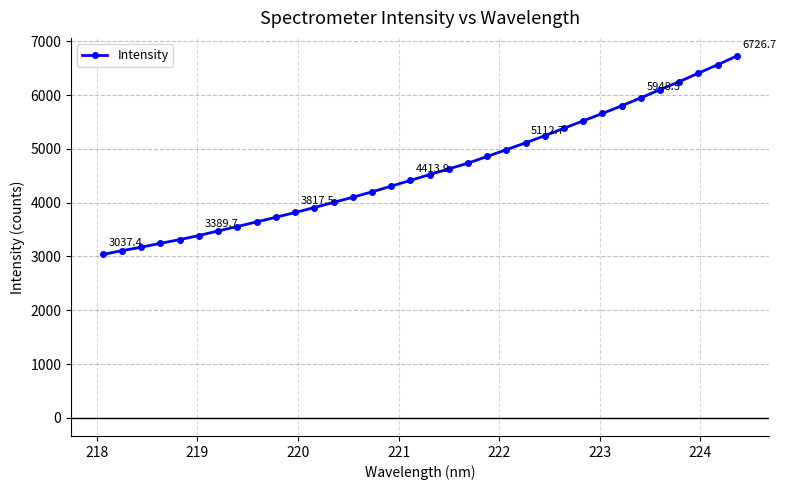

What is the value of the 19th point from the left?

4628.0